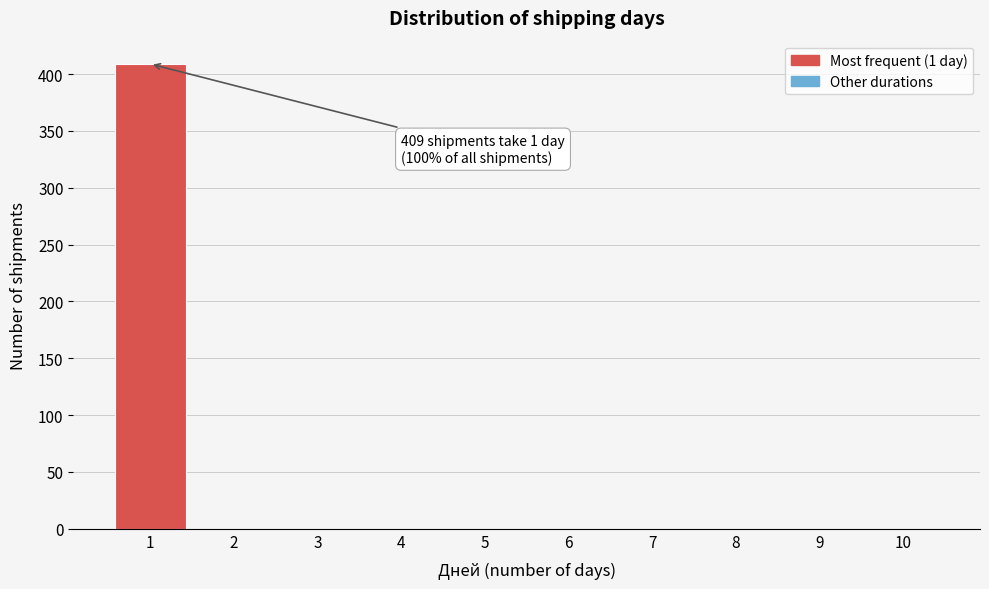

Which range on the x-axis has the tallest bar?

0.5 to 1.5